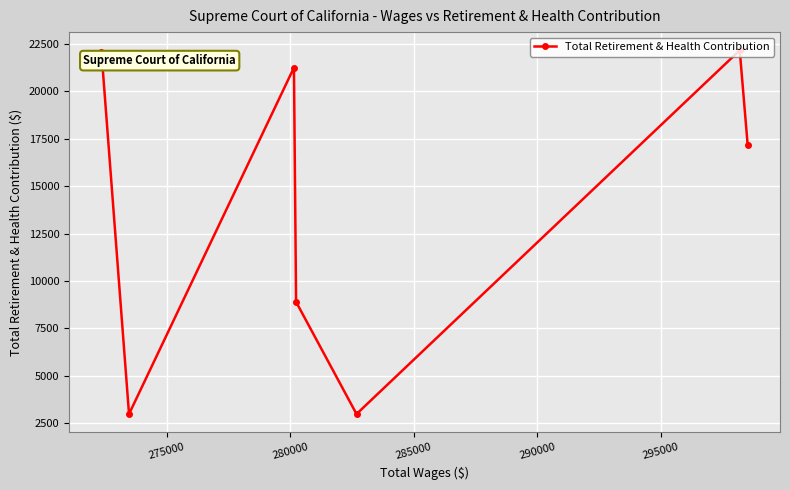

What is the minimum value shown in the chart?

2983.7